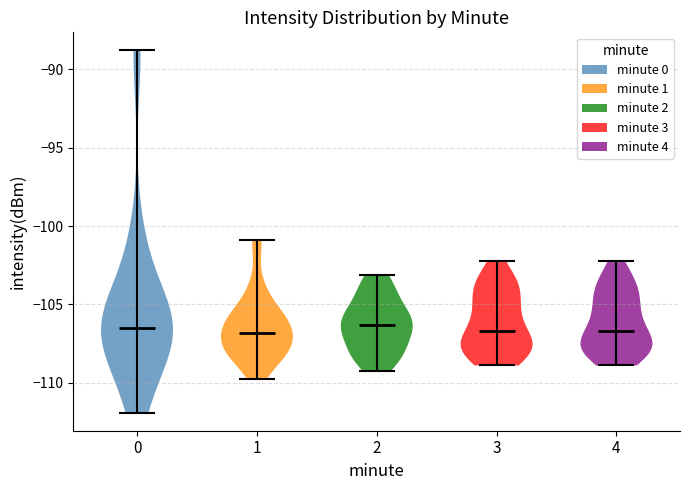

Reading left to right, read every violin against the y-axis: where its median line is, and the lowest and highest points it reaches. The values are not printed on the chart, so give them approximately, as read against the axis.

0: median line -106.5, lowest point -112.0, highest point -89.0
1: median line -107.0, lowest point -110.0, highest point -101.0
2: median line -106.5, lowest point -109.0, highest point -103.0
3: median line -106.5, lowest point -109.0, highest point -102.0
4: median line -106.5, lowest point -109.0, highest point -102.0